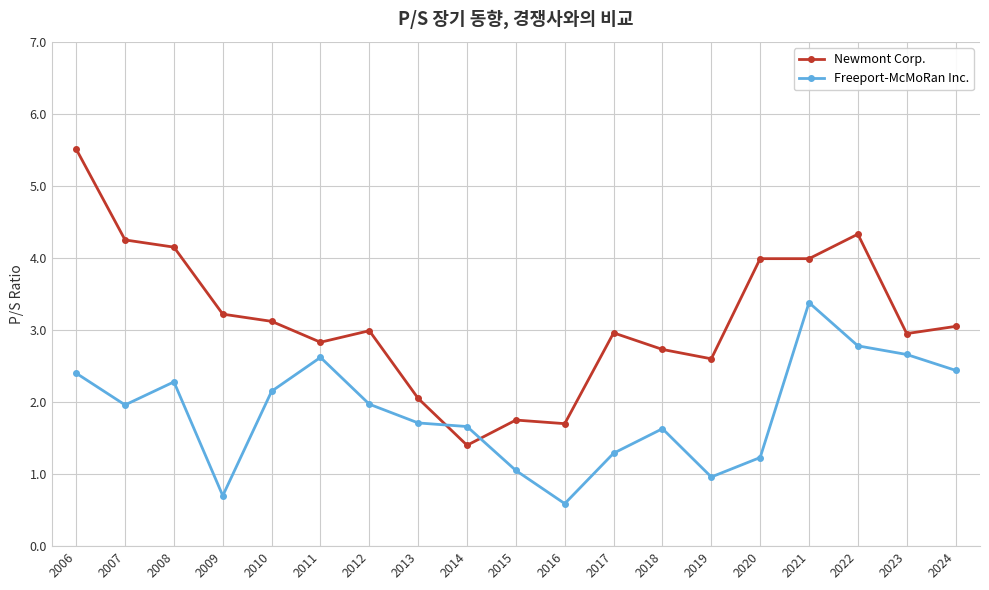

How many times do Newmont Corp. and Freeport-McMoRan Inc. cross each other?

2